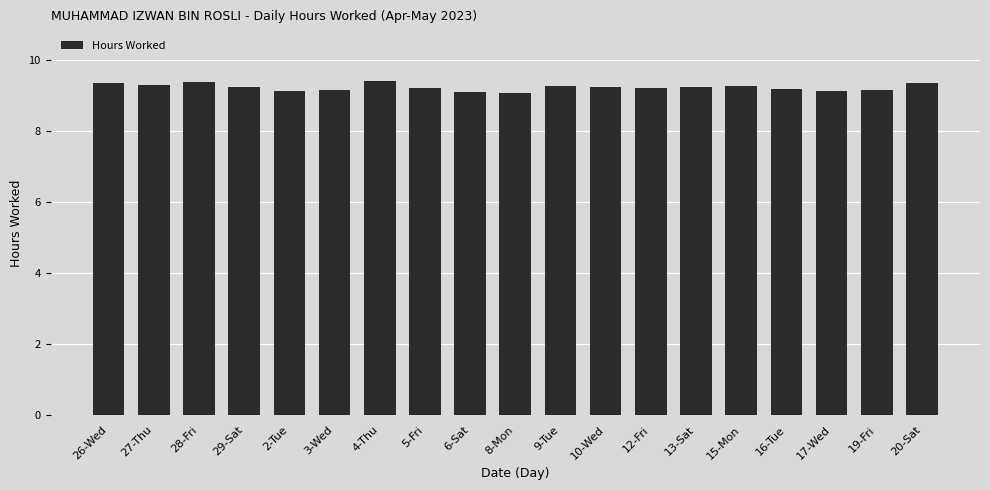

True or false: the data shows 9.4 at 28-Fri.

True